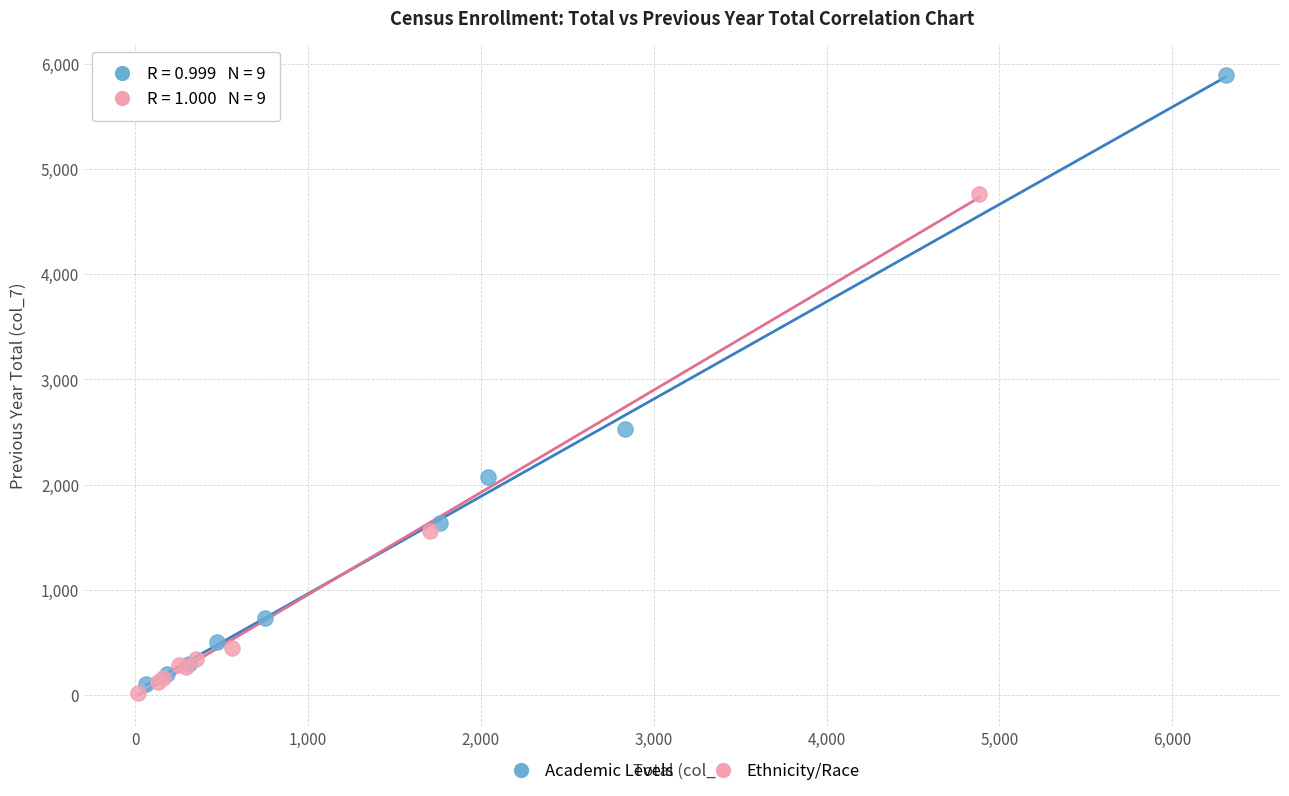

What are all the series names shown in the legend?

Academic Levels, Ethnicity/Race